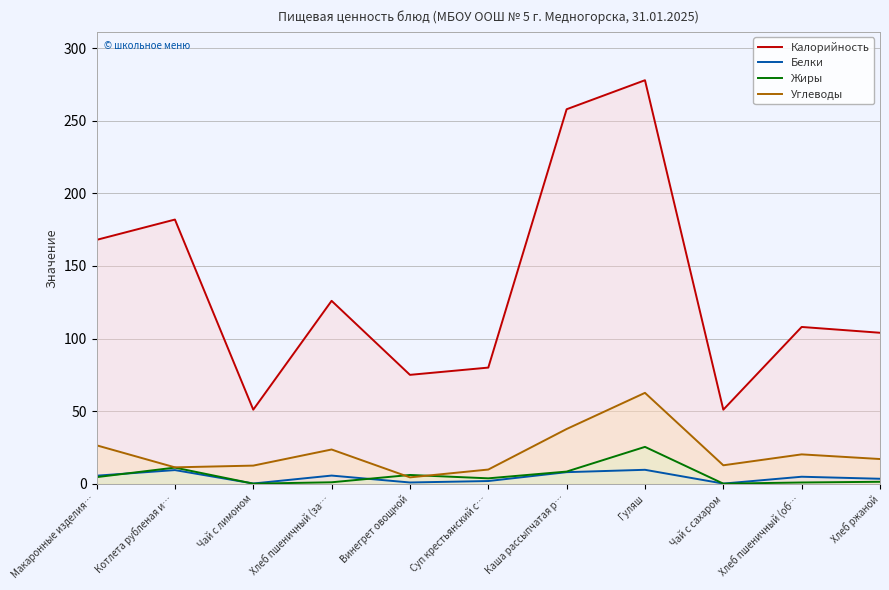

What is the total value across all series at Котлета рубленая и…?

213.7